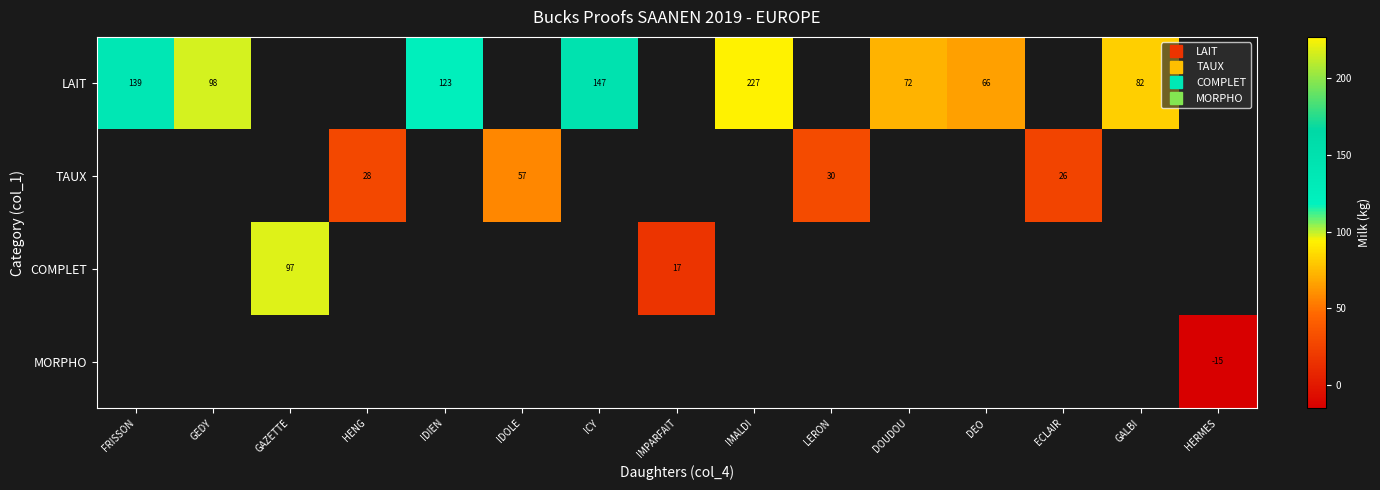

The value of LAIT at DEO is 66.0. True or false?

True